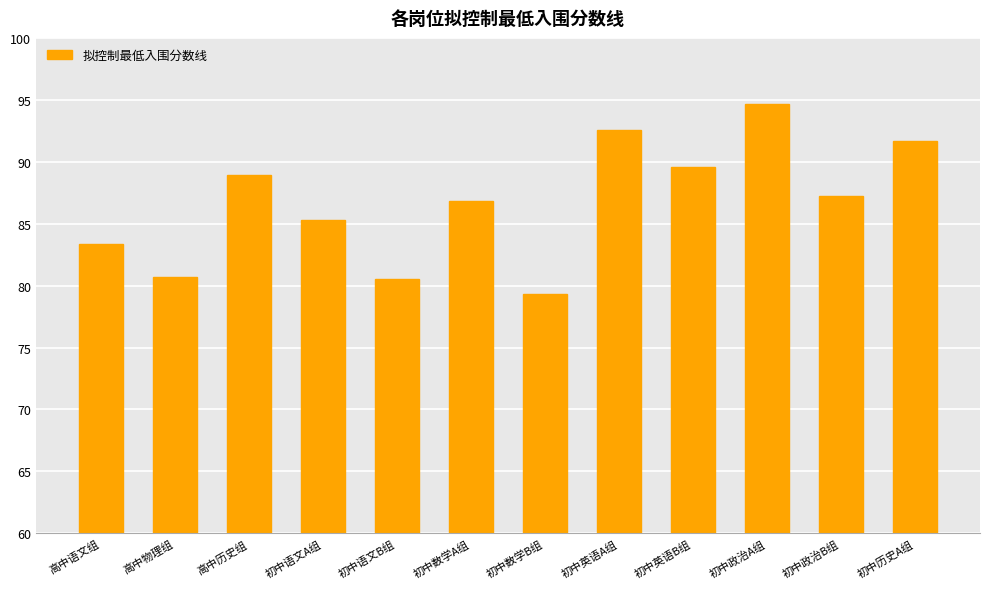

Reading left to right, extract all data points from this chart.

83.4	80.7	88.9	85.3	80.5	86.8	79.3	92.6	89.6	94.7	87.2	91.7